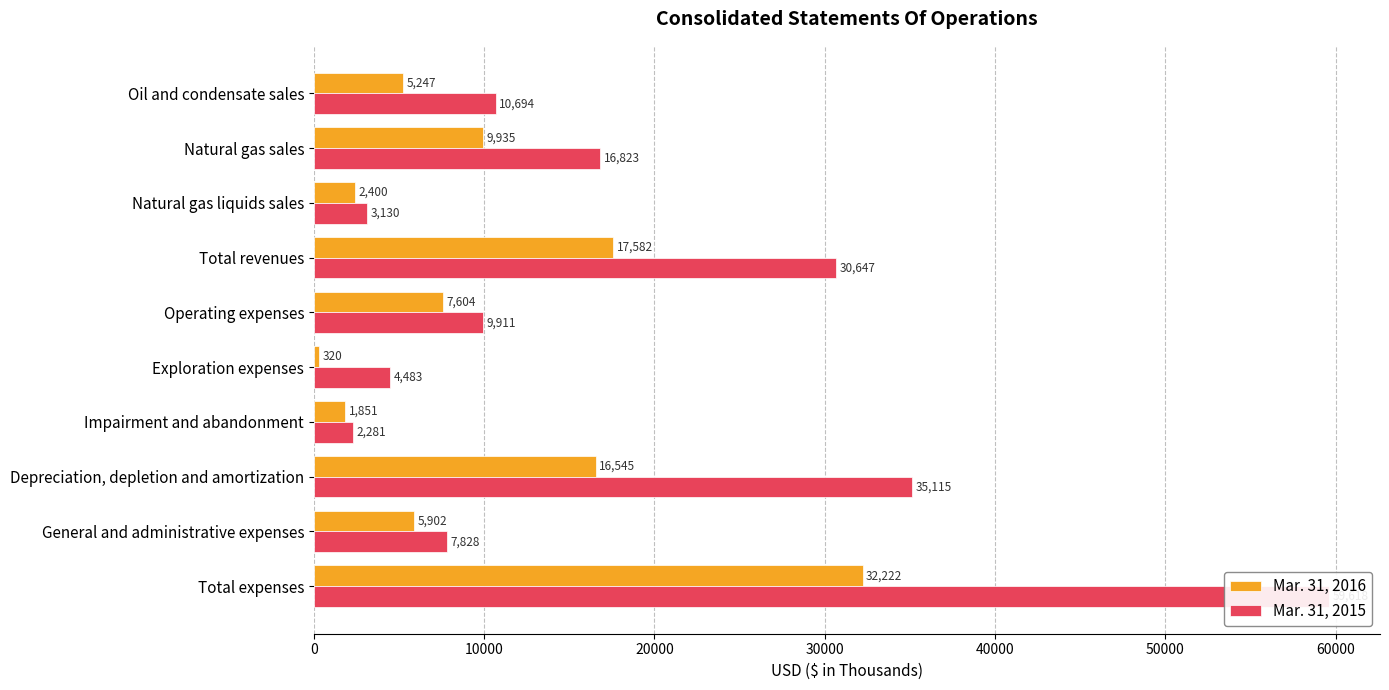

Is the value of Mar. 31, 2016 at Exploration expenses greater than the value of Mar. 31, 2015 at Oil and condensate sales?

No